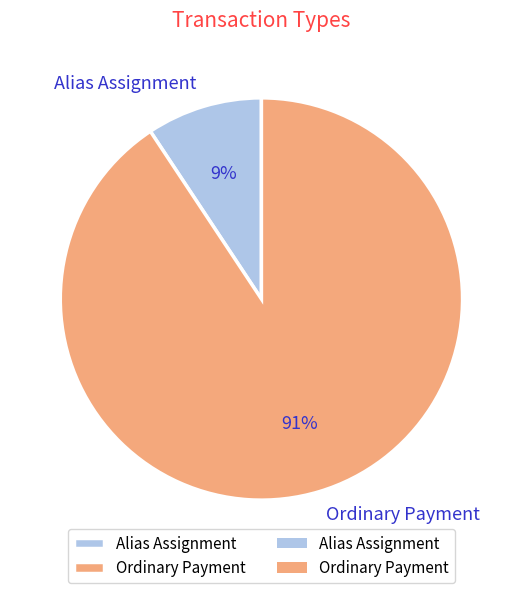

The Ordinary Payment slice represents 99% of the pie. True or false?

False